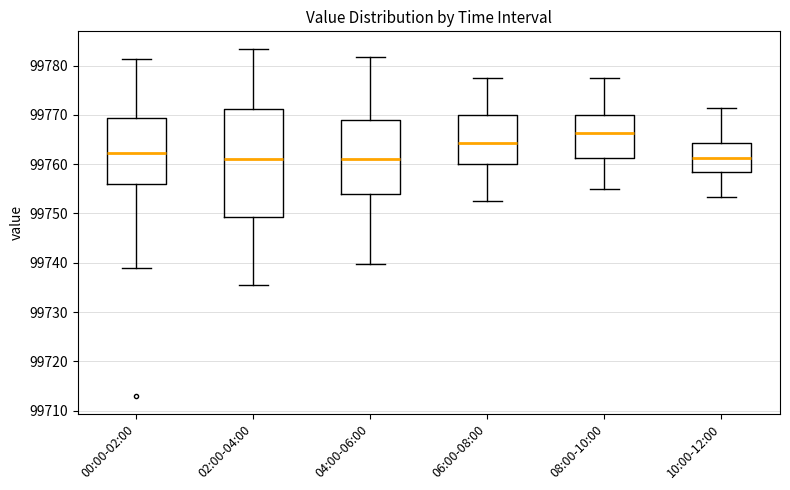

Where does the median line of the box for 10:00-12:00 sit on the y-axis? The values are not printed on the chart, so give them approximately, as read against the axis.

99761